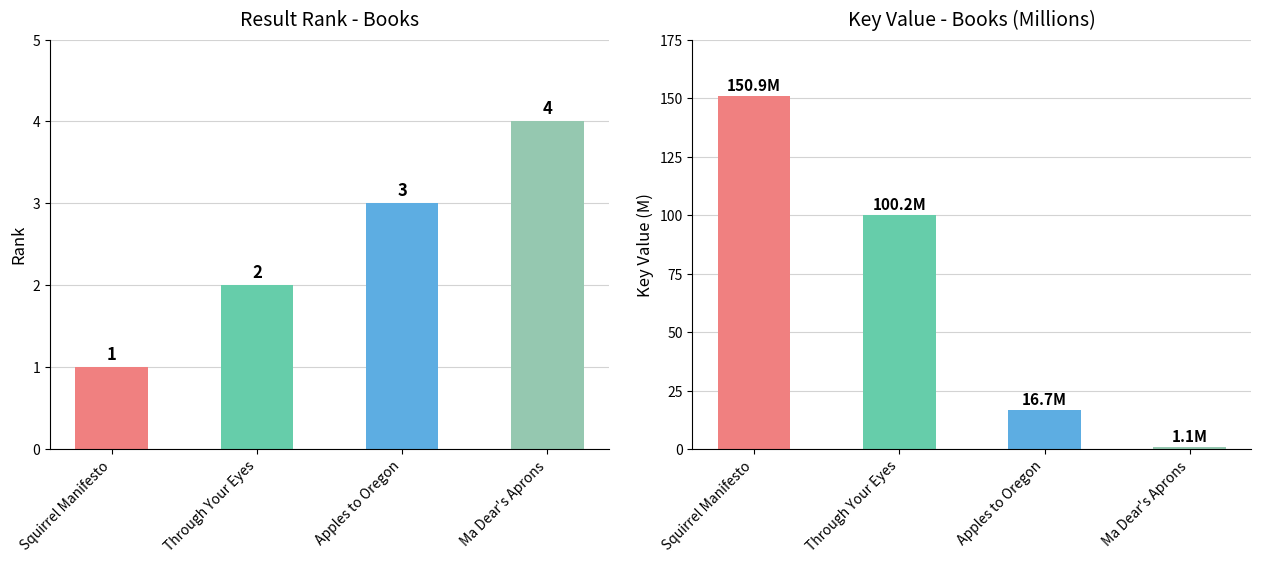

Reading left to right, what are all the values shown in this chart?

Result: 1.0	2.0	3.0	4.0
Key: 150.9	100.2	16.7	1.1